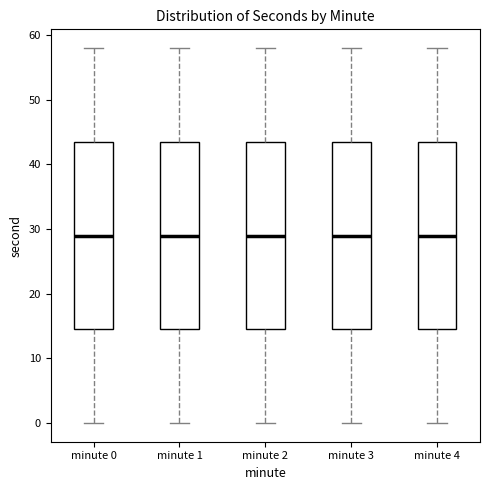

Reading left to right, transcribe this box plot: for each box, give where its median line is, the range the box spans, and where its two whiskers end, as read against the y-axis. The values are not printed on the chart, so give them approximately, as read against the axis.

minute 0: median 29, box 15 to 44, whiskers 0 to 58
minute 1: median 29, box 15 to 44, whiskers 0 to 58
minute 2: median 29, box 15 to 44, whiskers 0 to 58
minute 3: median 29, box 15 to 44, whiskers 0 to 58
minute 4: median 29, box 15 to 44, whiskers 0 to 58